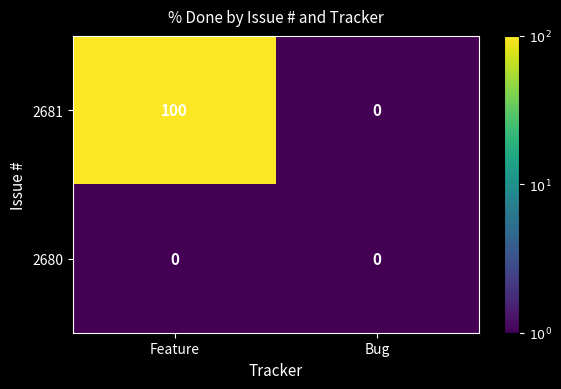

Is it true that 2681 equals 154 at Feature?

False